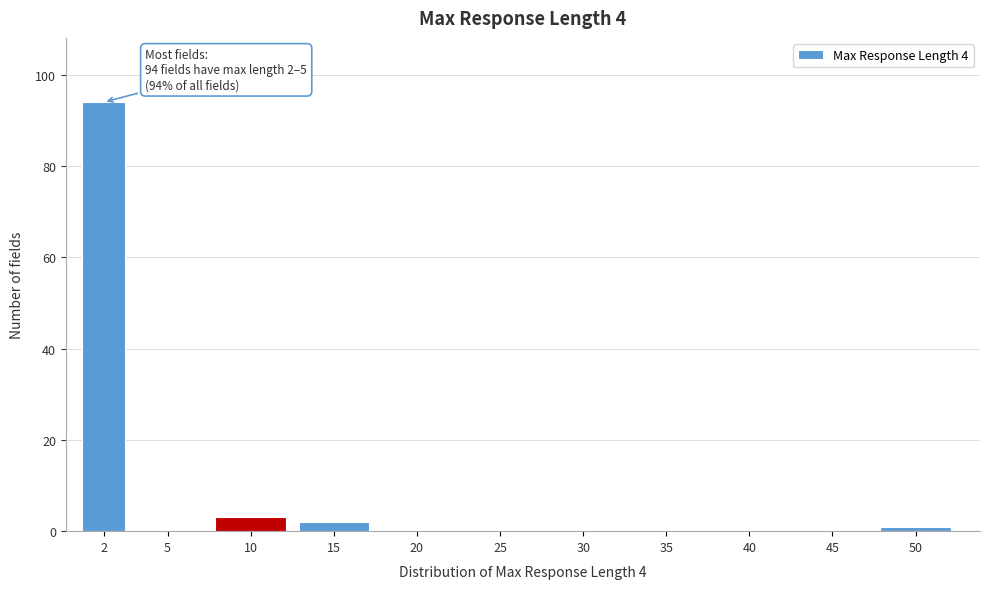

Reading left to right, what are all the values shown in this chart?

2=94	5=0	10=3	15=2	20=0	25=0	30=0	35=0	40=0	45=0	50=1